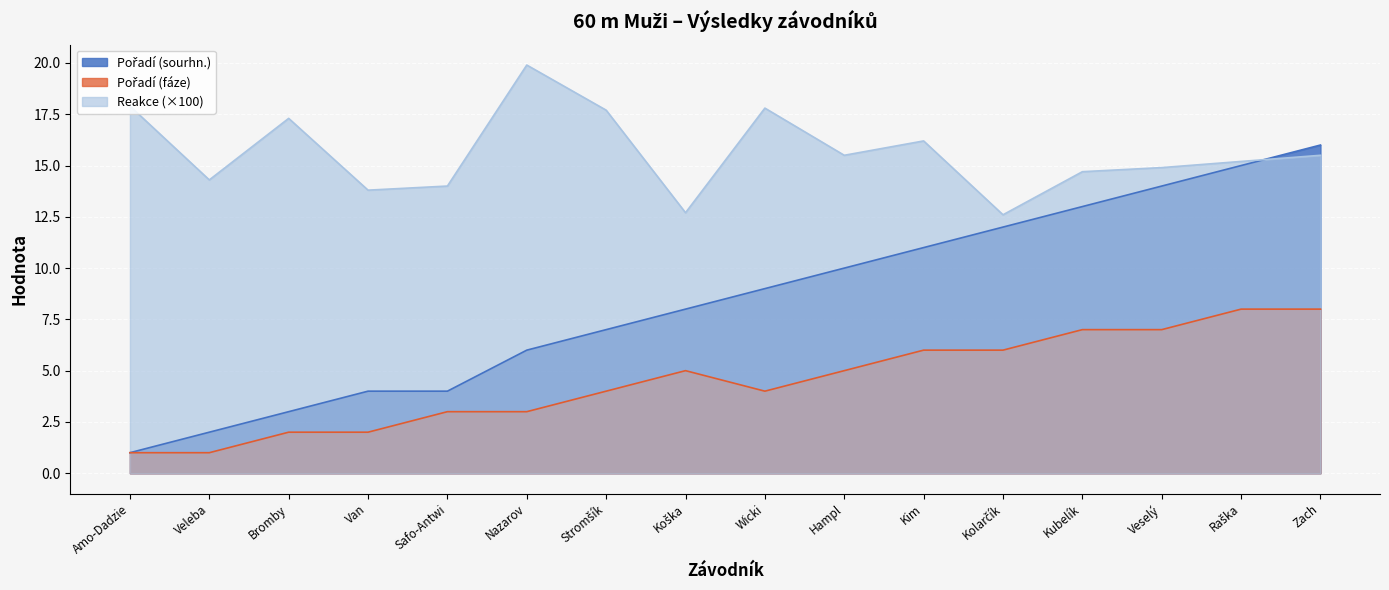

Which series has the largest total across all categories?

Reakce (×100)